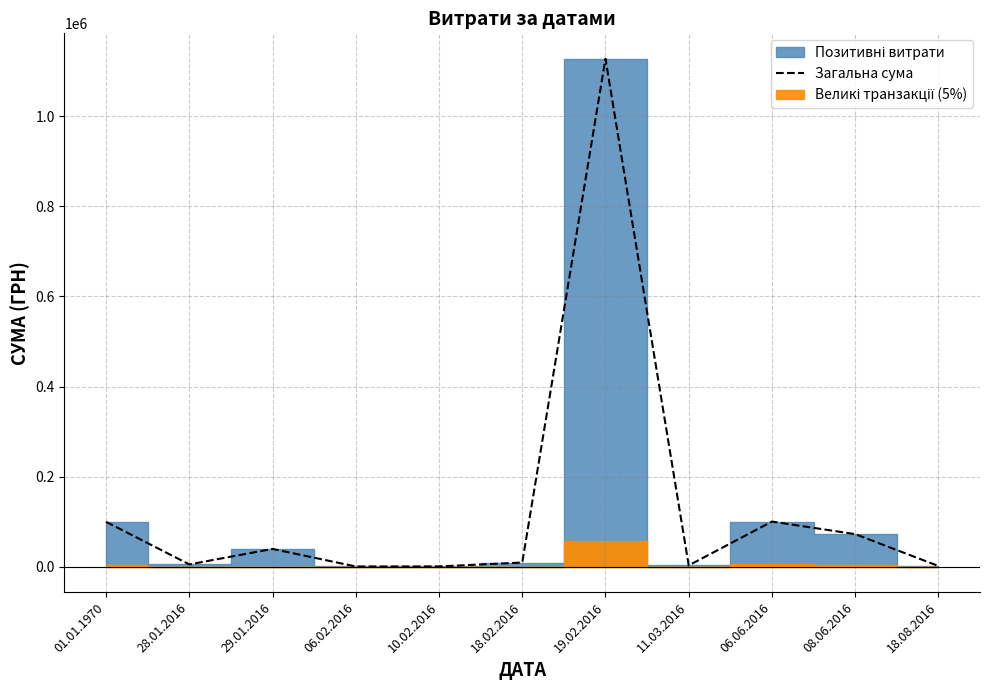

How many lines are shown in the chart?

1